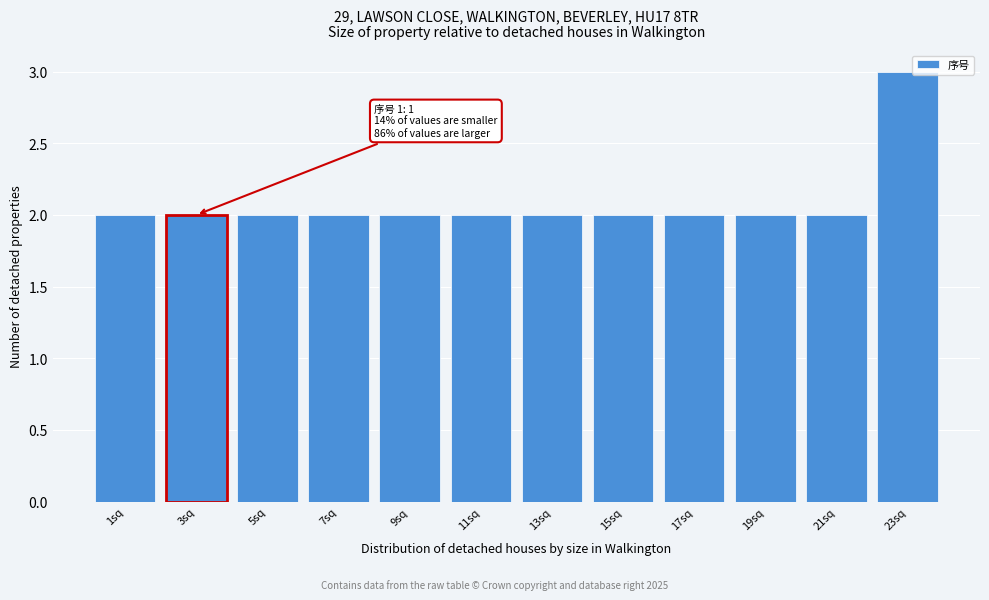

Reading left to right, transcribe all the data shown in this chart.

1sq=2	3sq=2	5sq=2	7sq=2	9sq=2	11sq=2	13sq=2	15sq=2	17sq=2	19sq=2	21sq=2	23sq=3